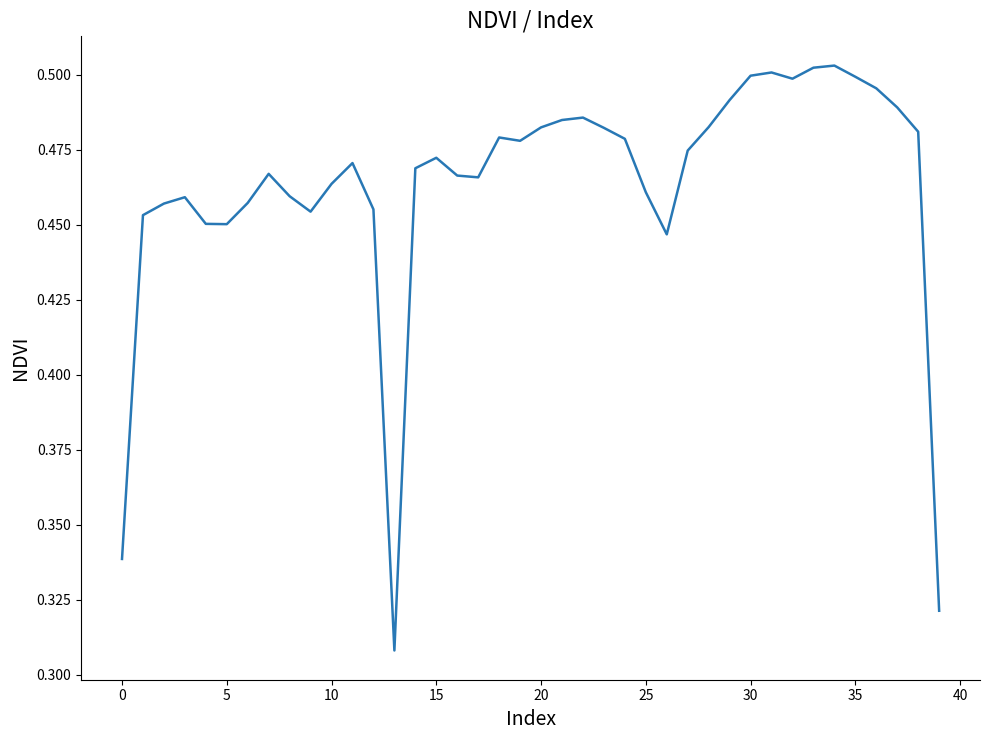

How many lines are shown in the chart?

1